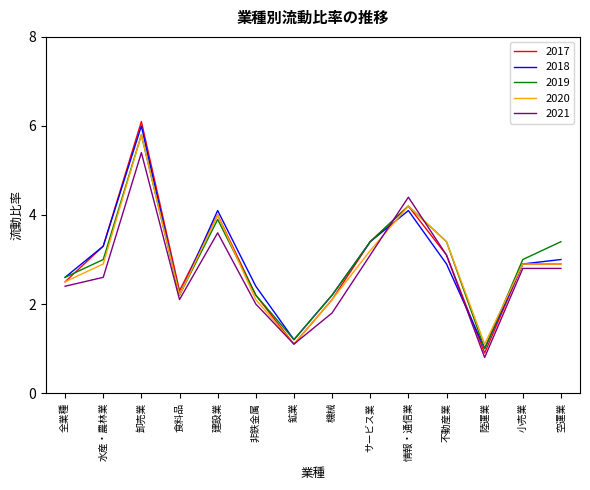

Where is the first local minimum for 2021?

食料品